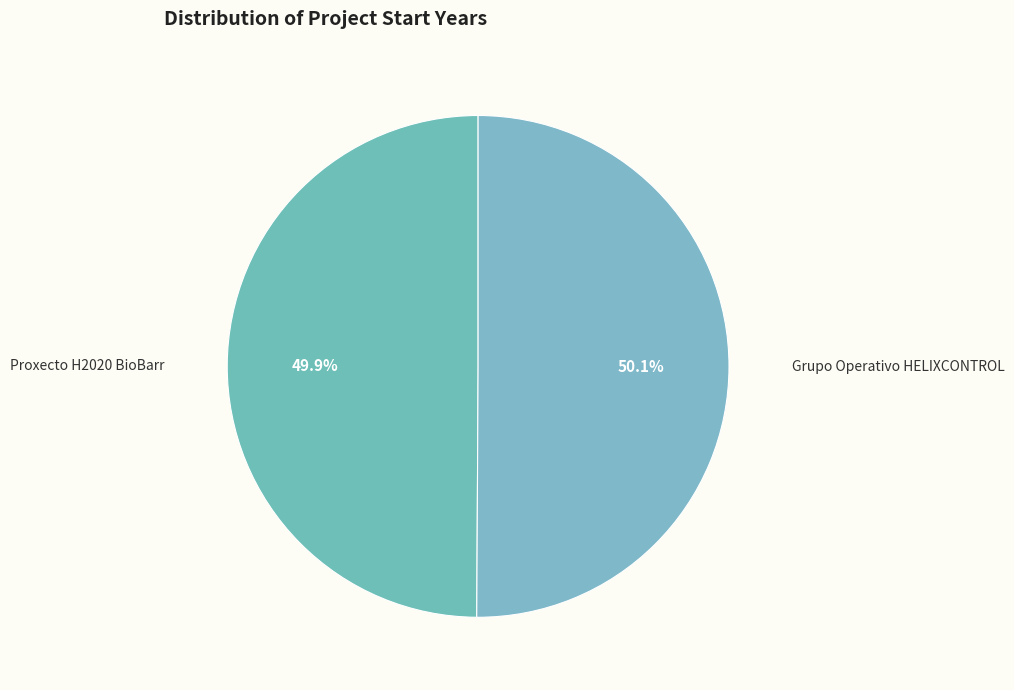

To the nearest percent, what is the combined percentage of Proxecto H2020 BioBarr and Grupo Operativo HELIXCONTROL?

100%